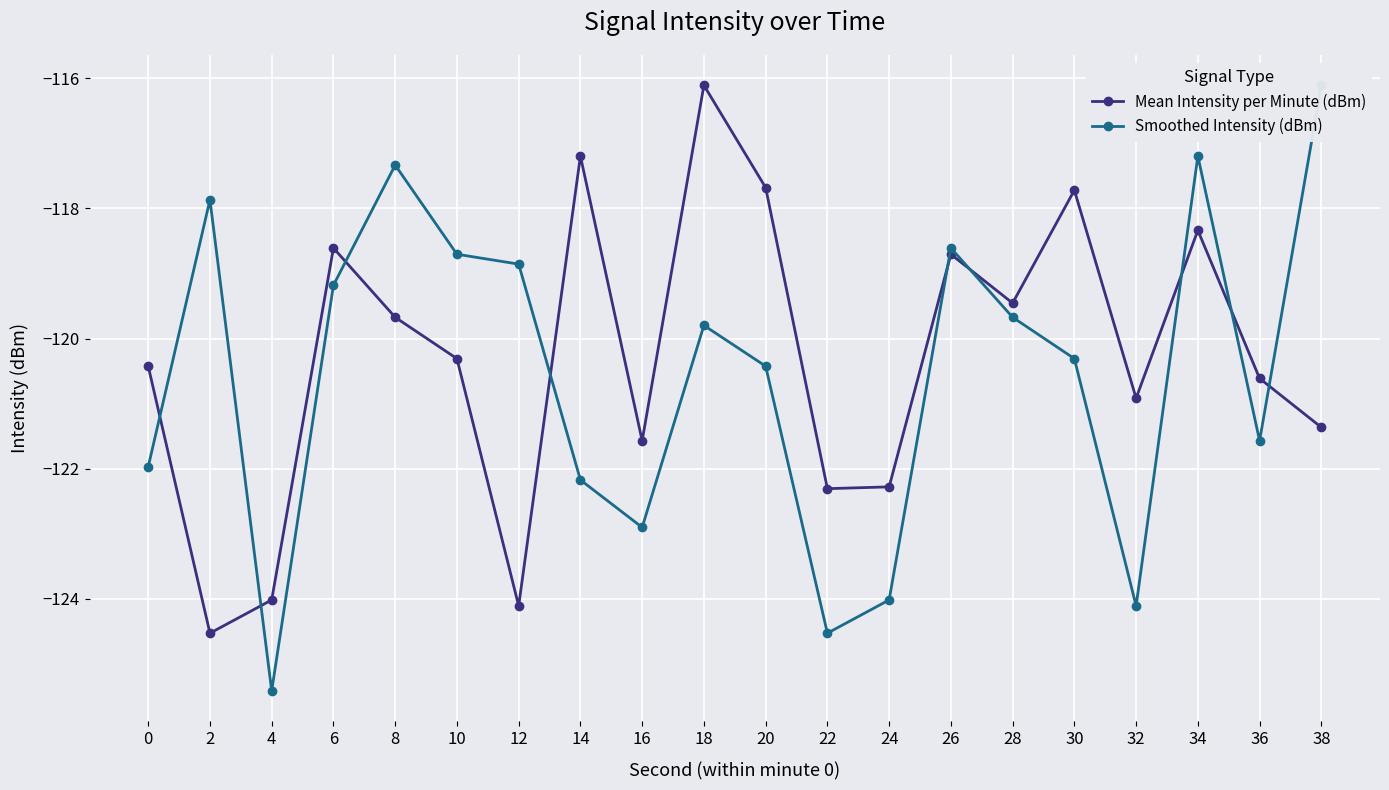

The value of Mean Intensity per Minute (dBm) at 14 is -117.2. True or false?

True